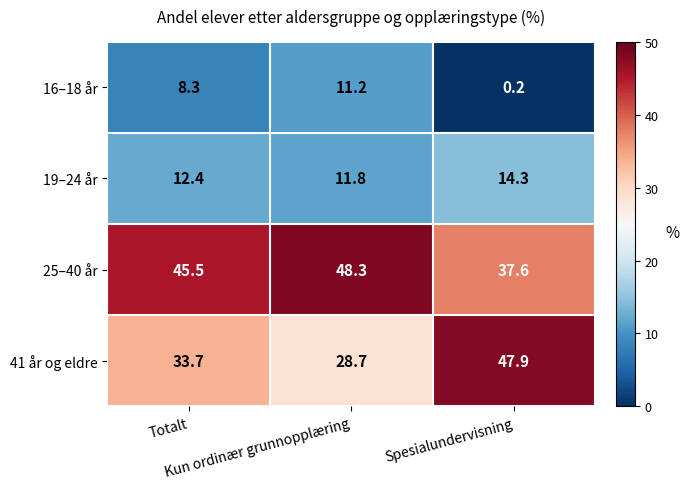

Which category has the lowest value across all series?

Spesialundervisning